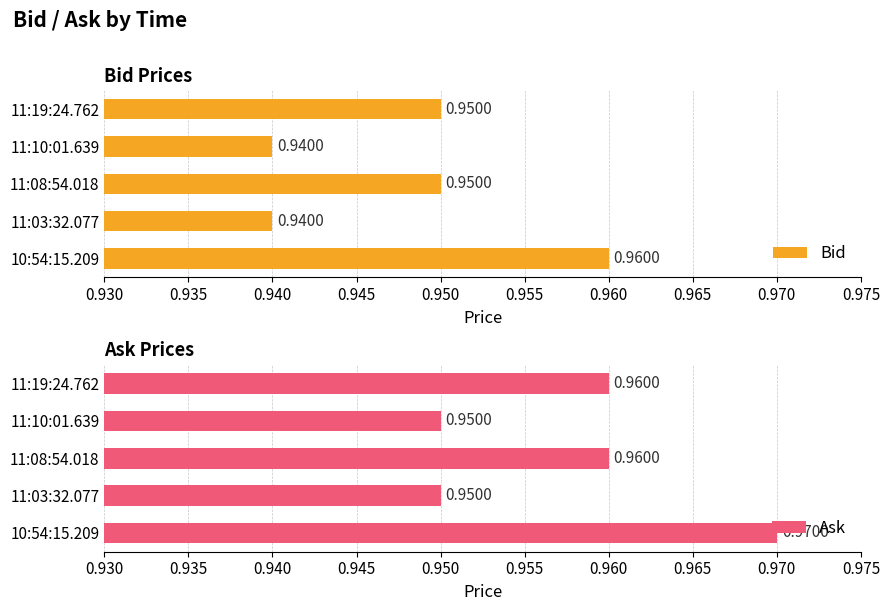

What are all the series names shown in the legend?

Bid, Ask